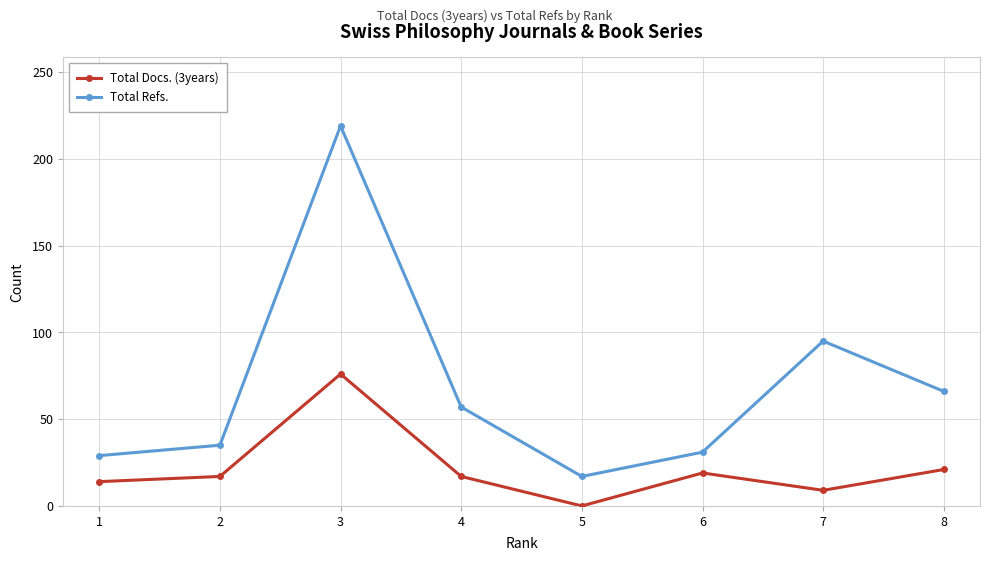

How many lines are shown in the chart?

2